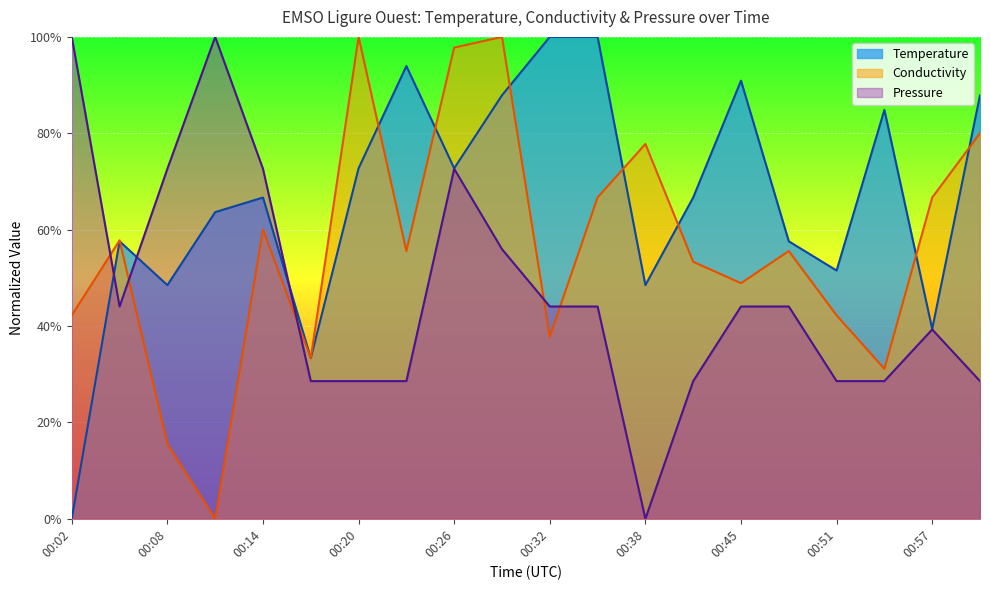

Does the chart display data point markers on the line(s)?

No